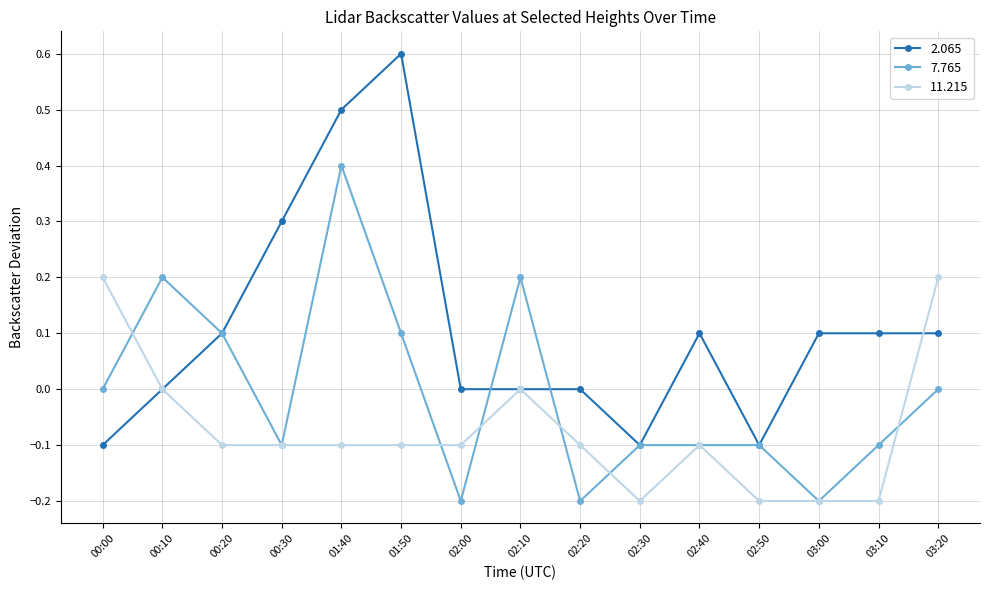

Is the value of 2.065 at 02:20 greater than the value of 7.765 at 03:00?

Yes